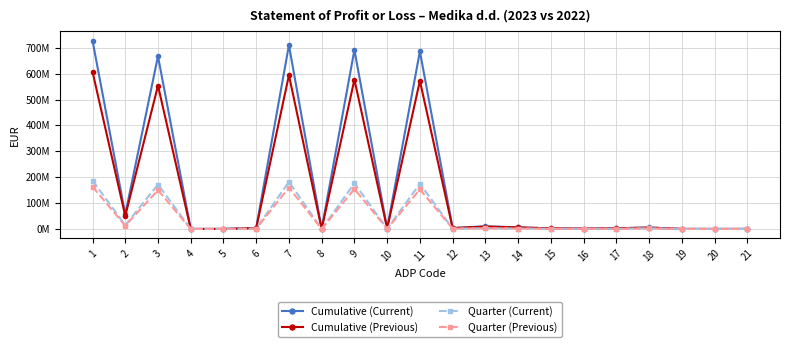

What is the value of the Quarter (Previous) point at the 14th from the left?

1501352